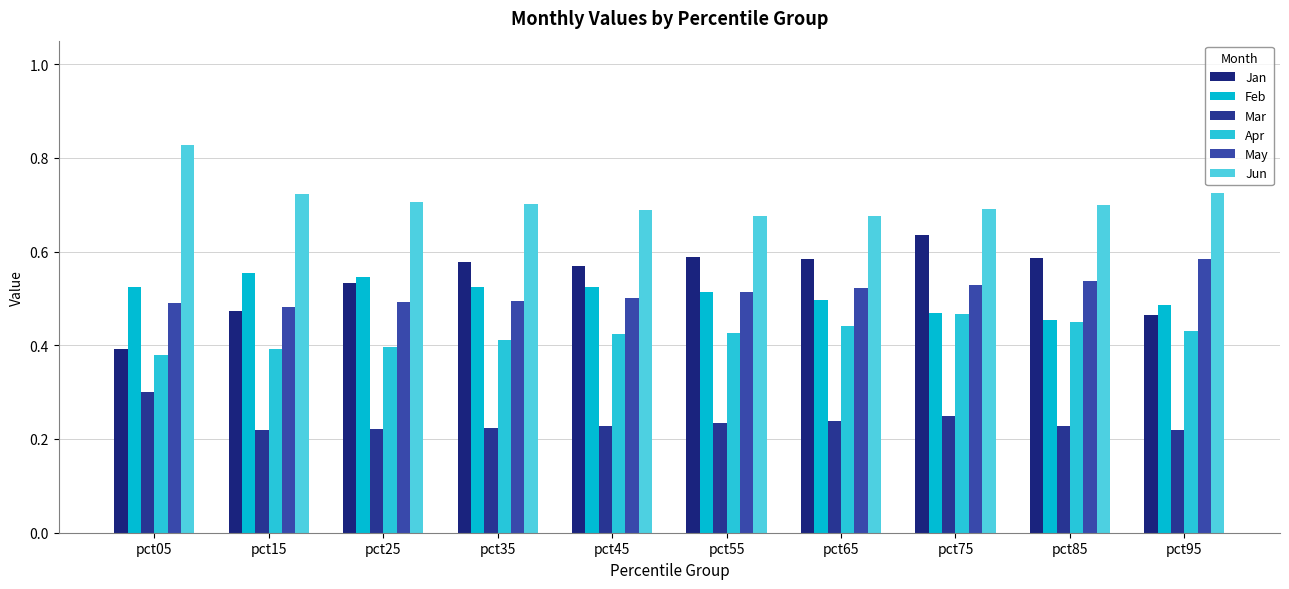

Which series has the widest spread of values?

Jan